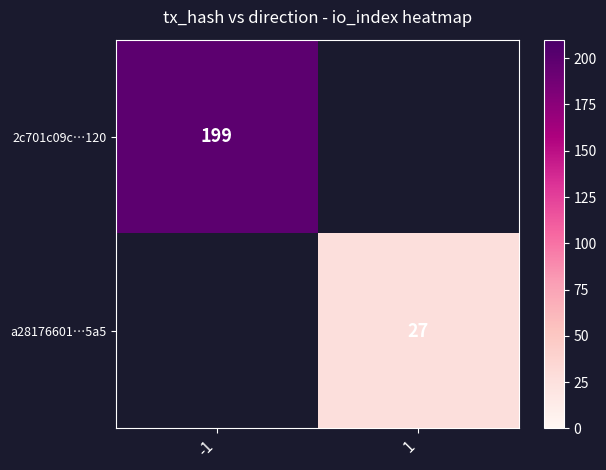

True or false: a28176601…5a5 has a value of 49 at 1.

False